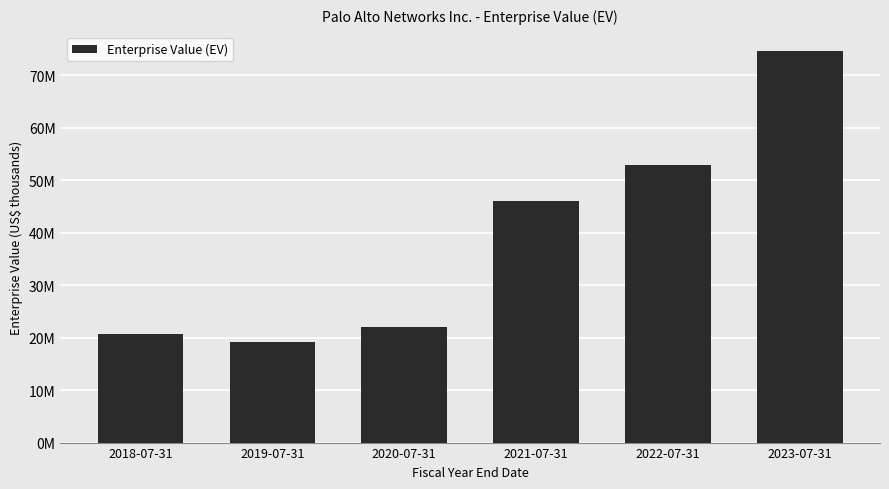

What is the ratio of the value at 2018-07-31 to the value at 2022-07-31?

0.4